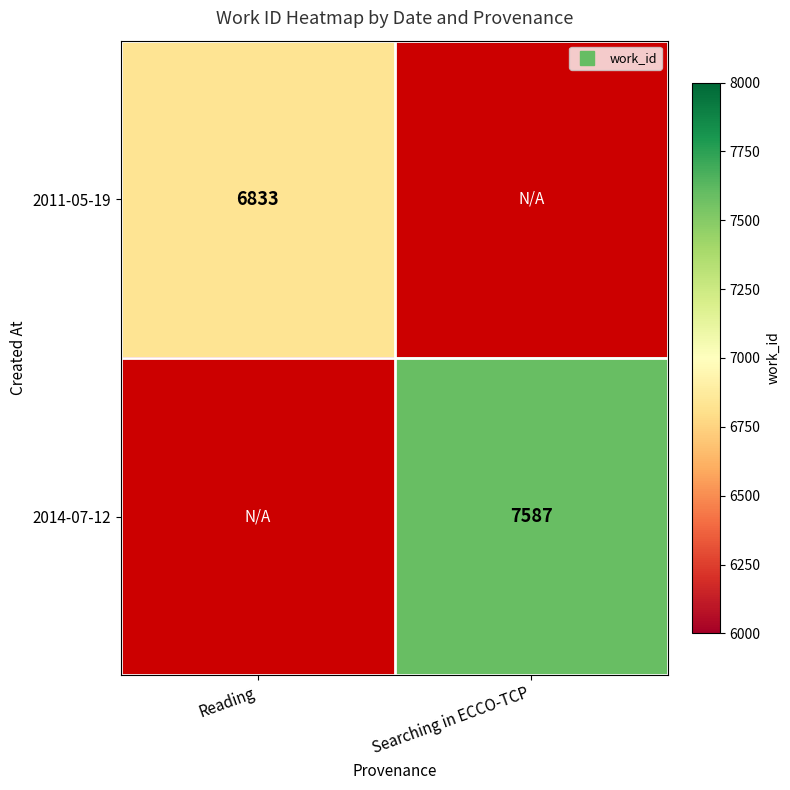

Rank the series by their maximum value, from lowest to highest.

2011-05-19, 2014-07-12